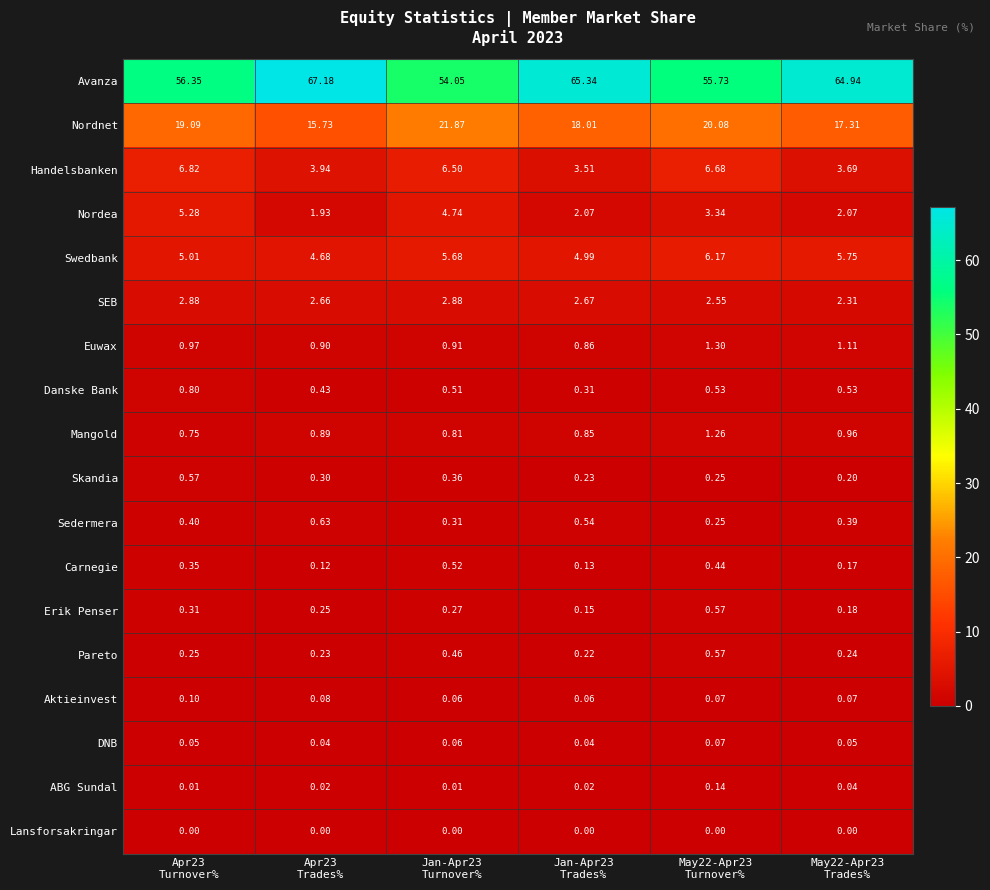

Which series has the largest total across all categories?

Avanza